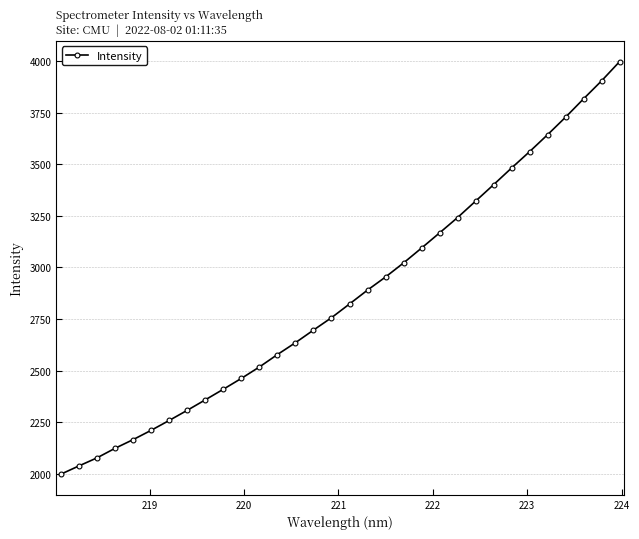

Is this an area chart (filled region under the line)?

No